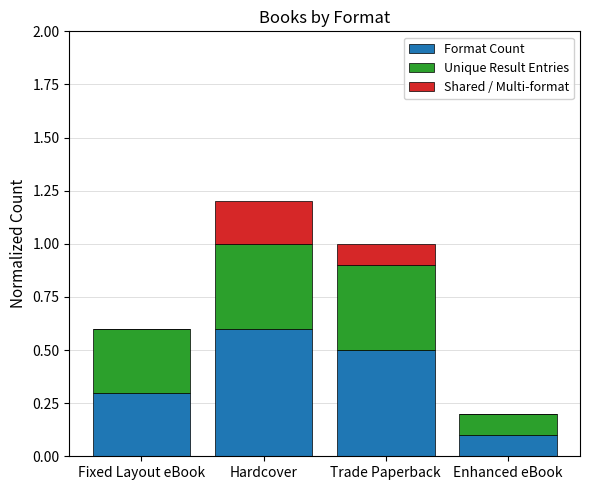

Which category has the highest value in the Format Count series?

Hardcover